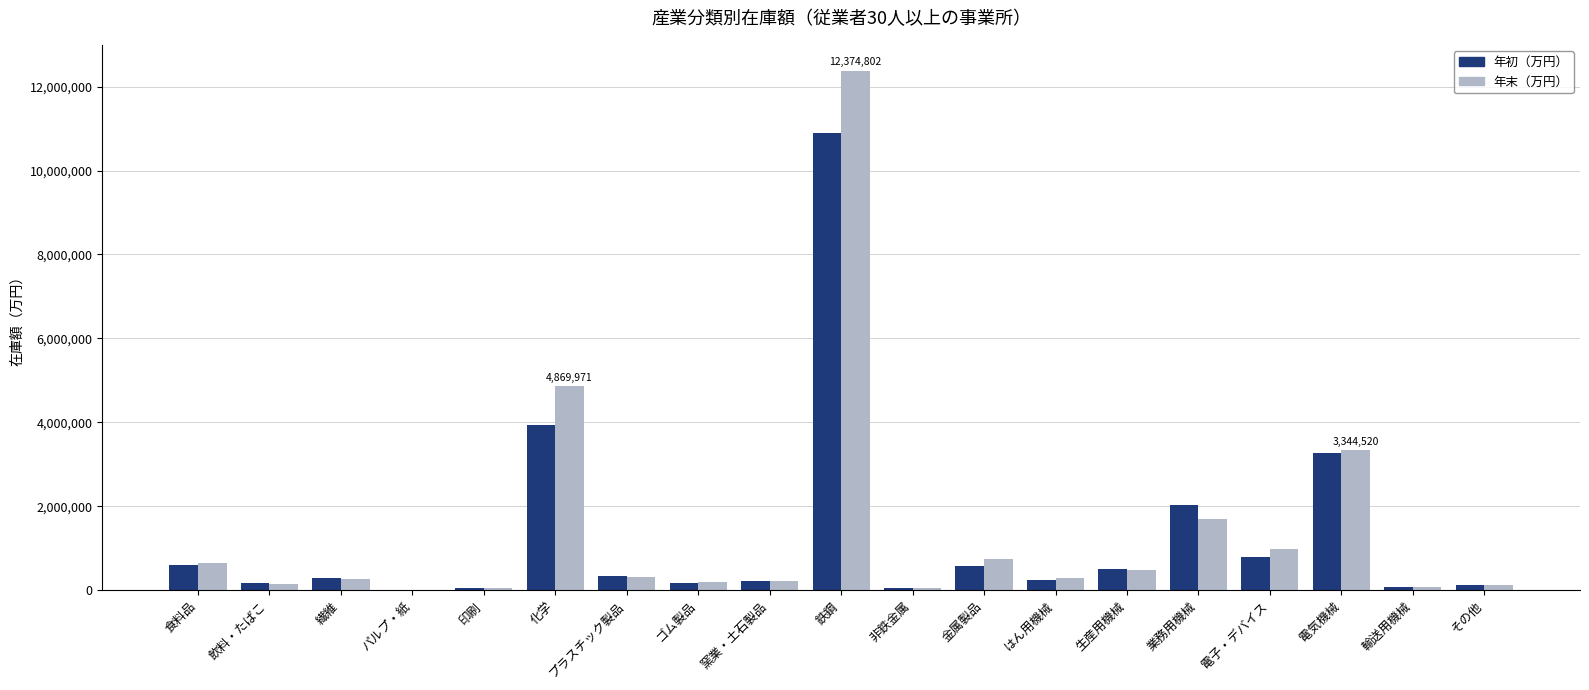

Is the value of 年末（万円） at 金属製品 greater than the value of 年初（万円） at 非鉄金属?

Yes